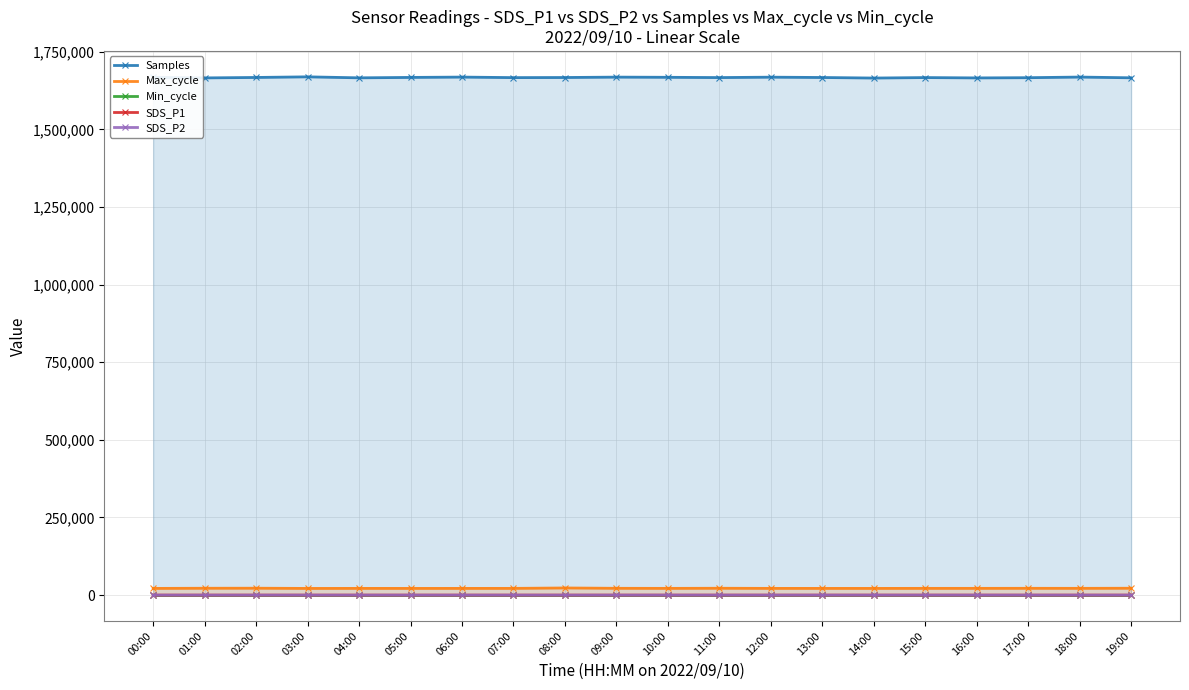

Between 02:00 and 14:00, which series saw the biggest shift?

Samples